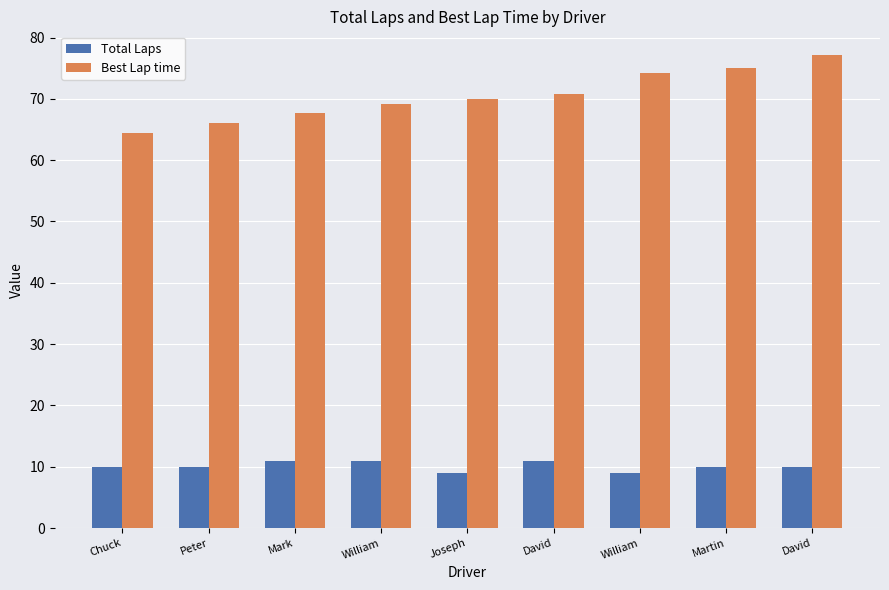

What is the average value of the Total Laps series?

10.1